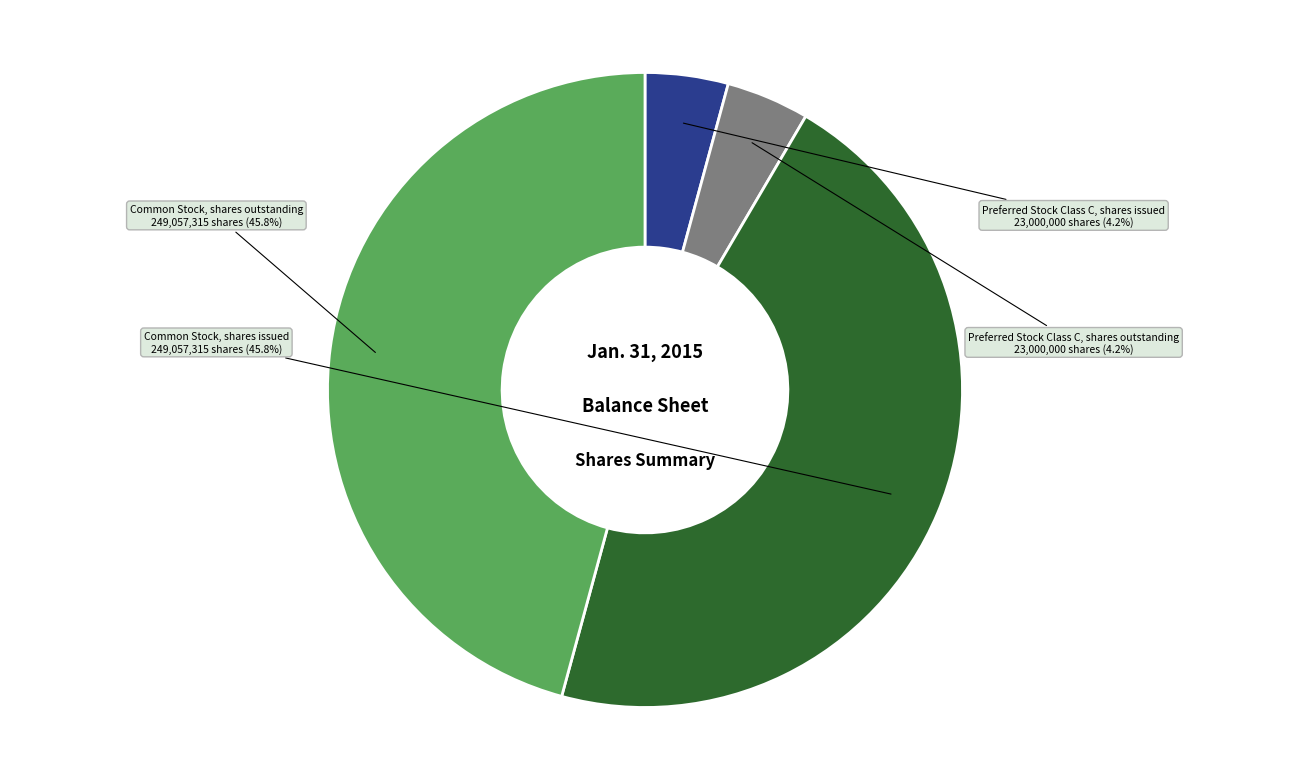

Is there any slice that represents more than half of the pie?

No